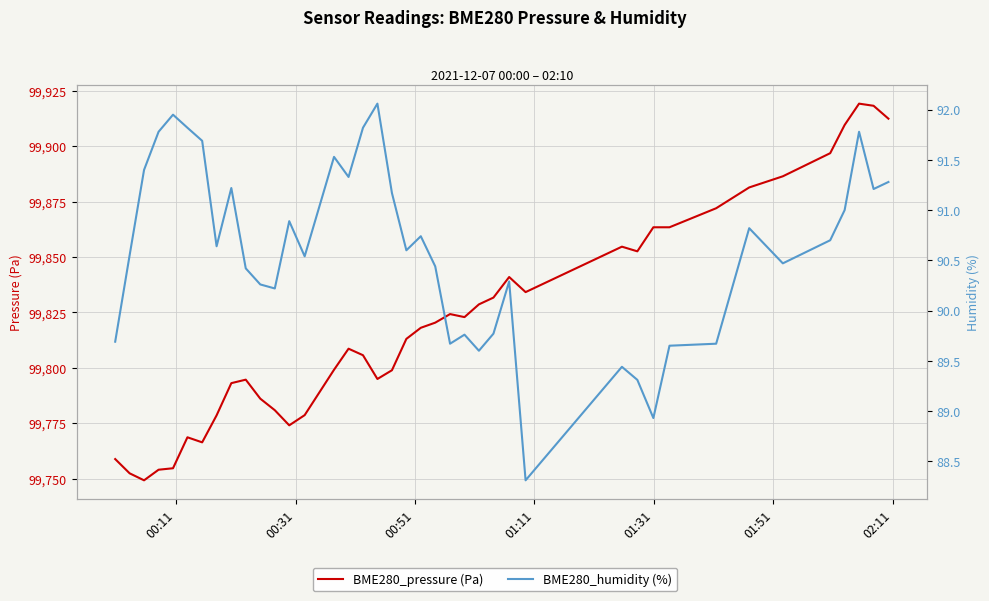

At 00:31, list the series in order from largest to smallest.

BME280_pressure (Pa), BME280_humidity (%)